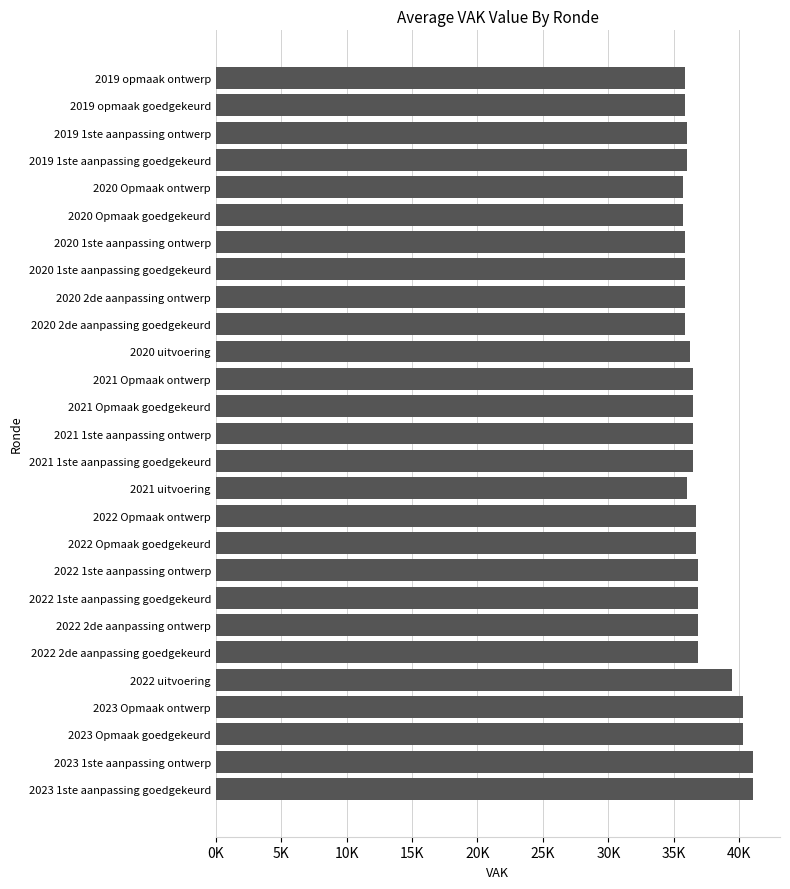

Does the chart contain any negative values?

No